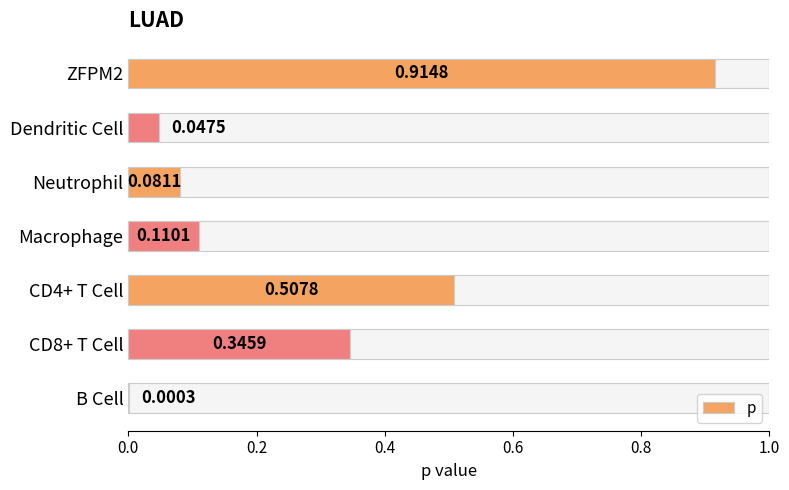

What is the difference between the values at CD8+ T Cell and B Cell?

0.3